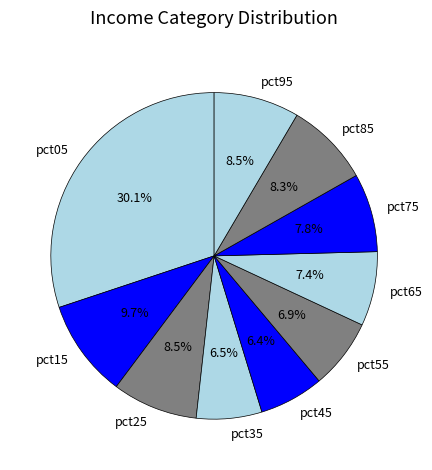

To the nearest percent, what is the average slice percentage?

10%